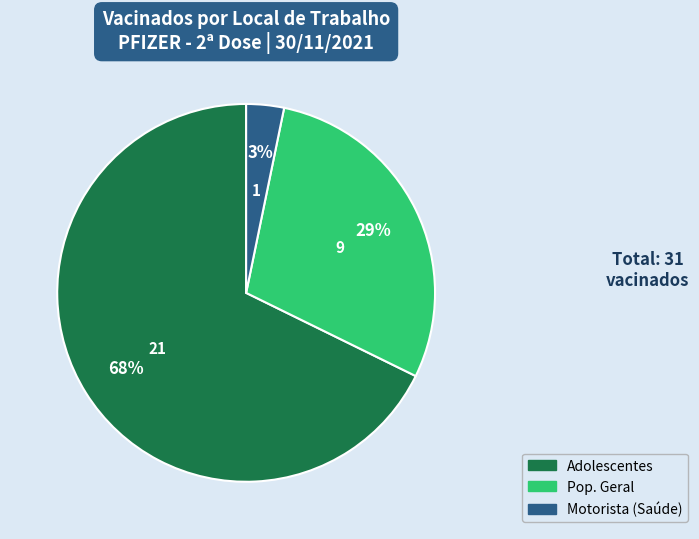

To the nearest percent, what percentage of the pie is Pop. Geral?

29%